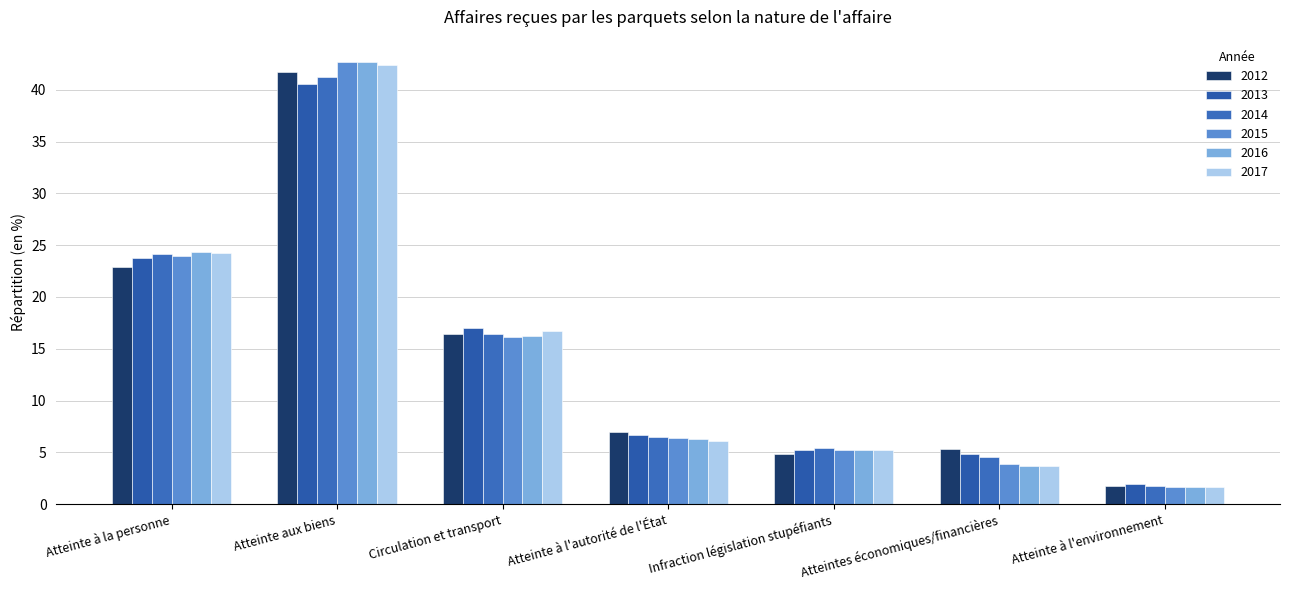

What is the spread (max minus min) of values at Atteinte à l'autorité de l'État?

0.9